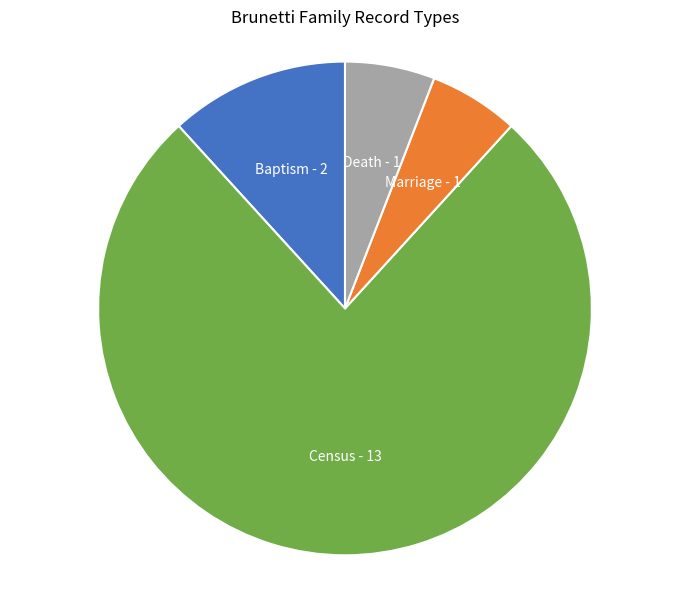

Is it true that Marriage - 1 is 1% of the pie?

False